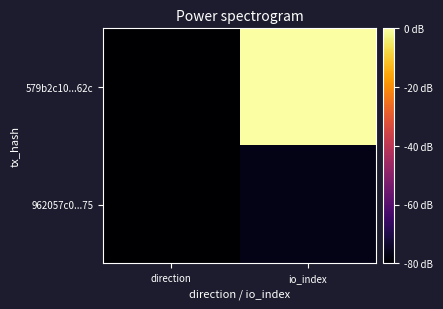

List the series in order of their overall mean, lowest first.

962057c0...75, 579b2c10...62c